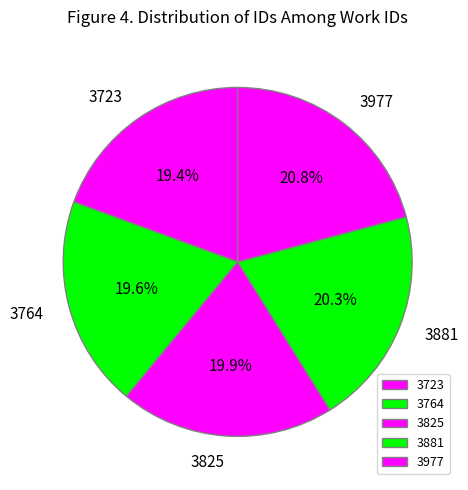

To the nearest percent, what is the combined percentage of 3881 and 3825?

40%